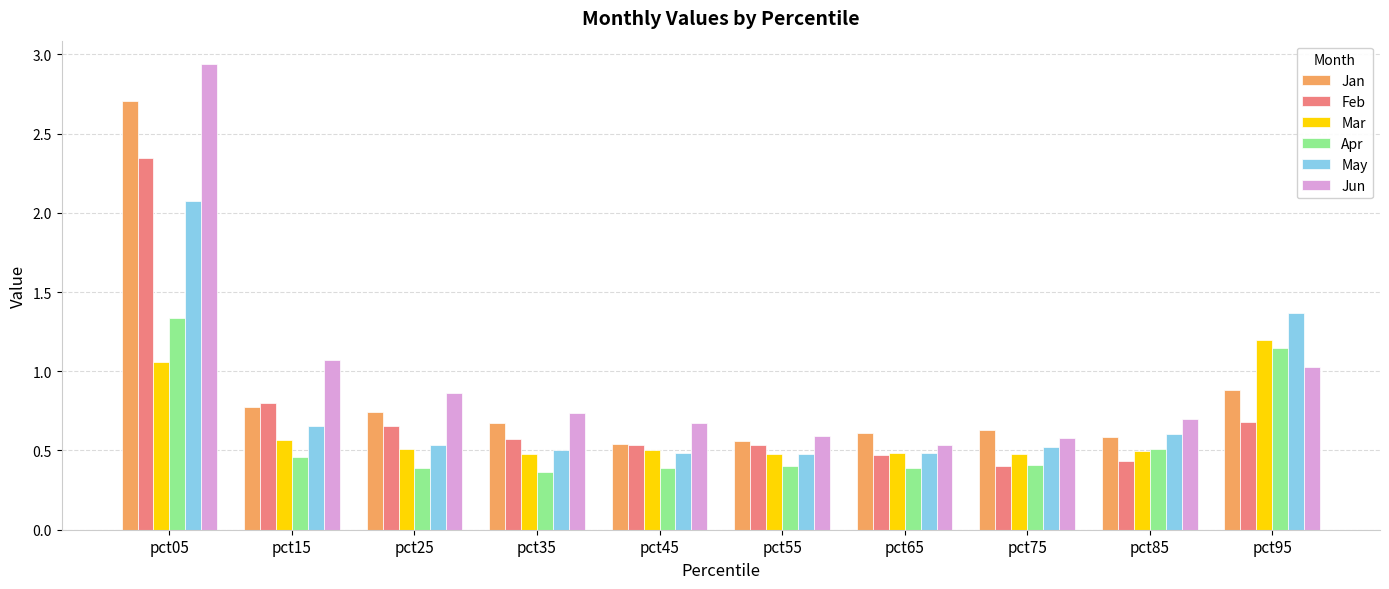

What is the difference between the highest and lowest values at pct75?

0.2